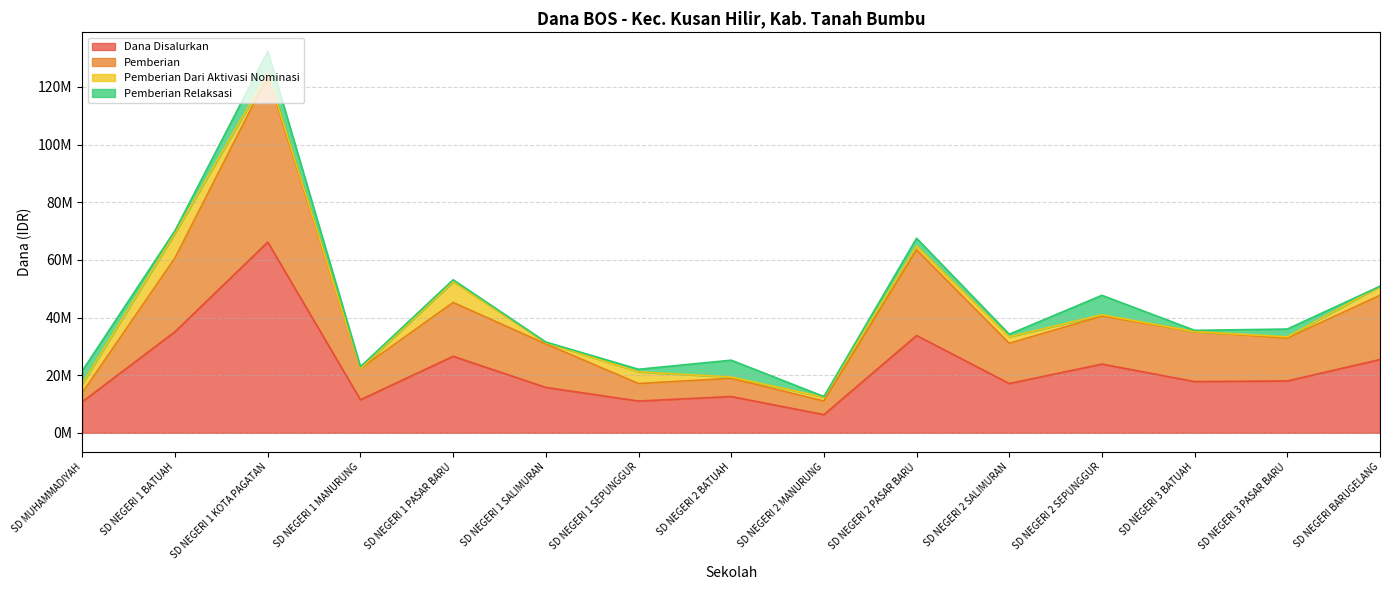

What is the difference between the Pemberian values at SD NEGERI 1 MANURUNG and SD NEGERI 2 SALIMURAN?

8775000